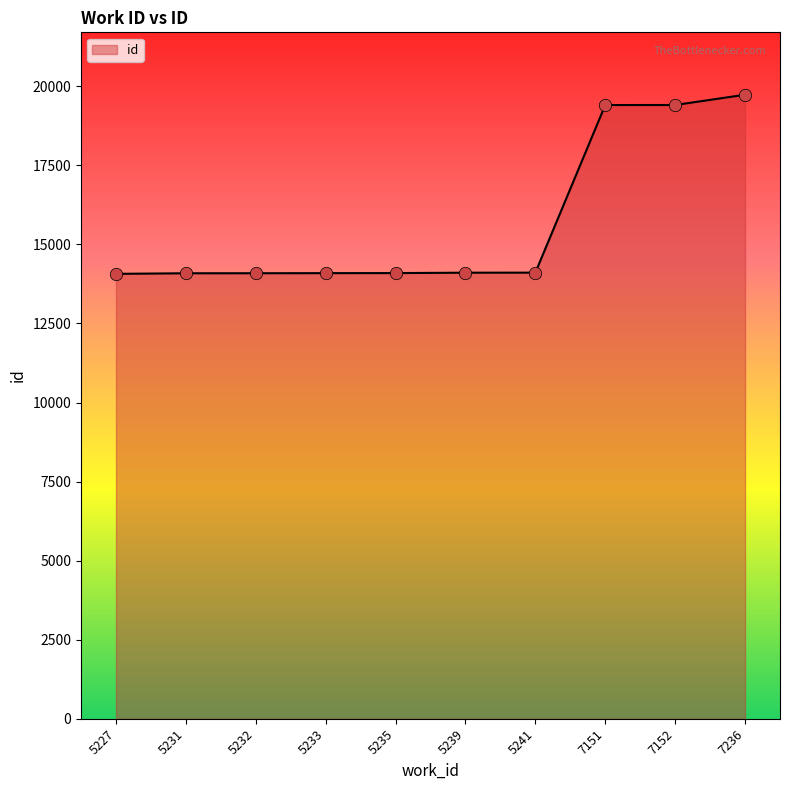

What is the ratio of the value at 5232 to the value at 5239?

1.0